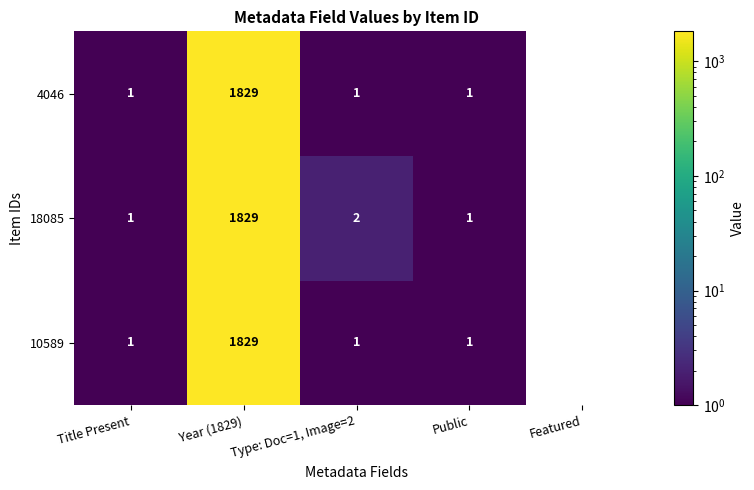

How many data points in 4046 are less than 1?

1